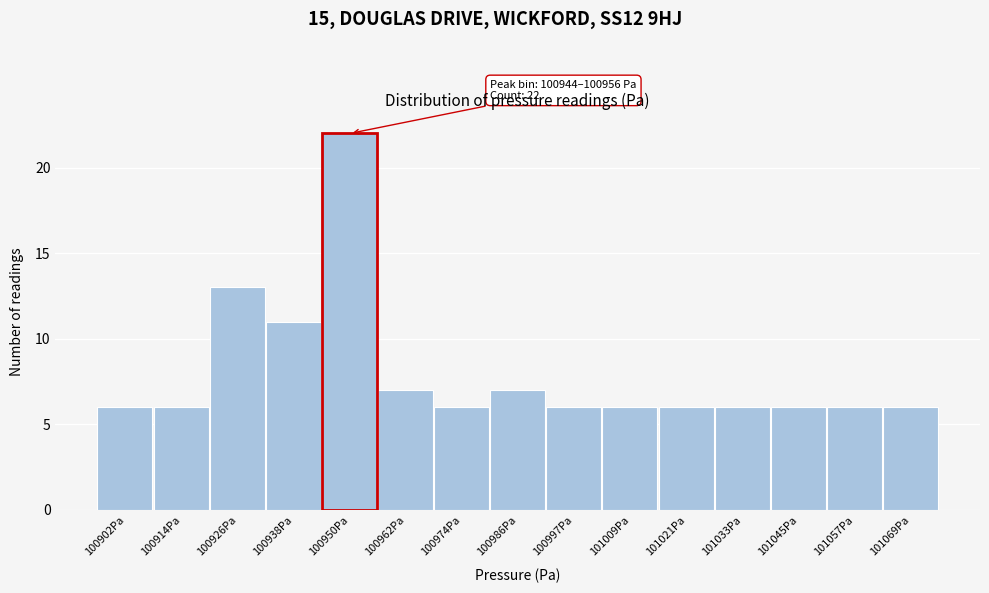

Over which range of the x-axis is the bar tallest?

100944 to 100956